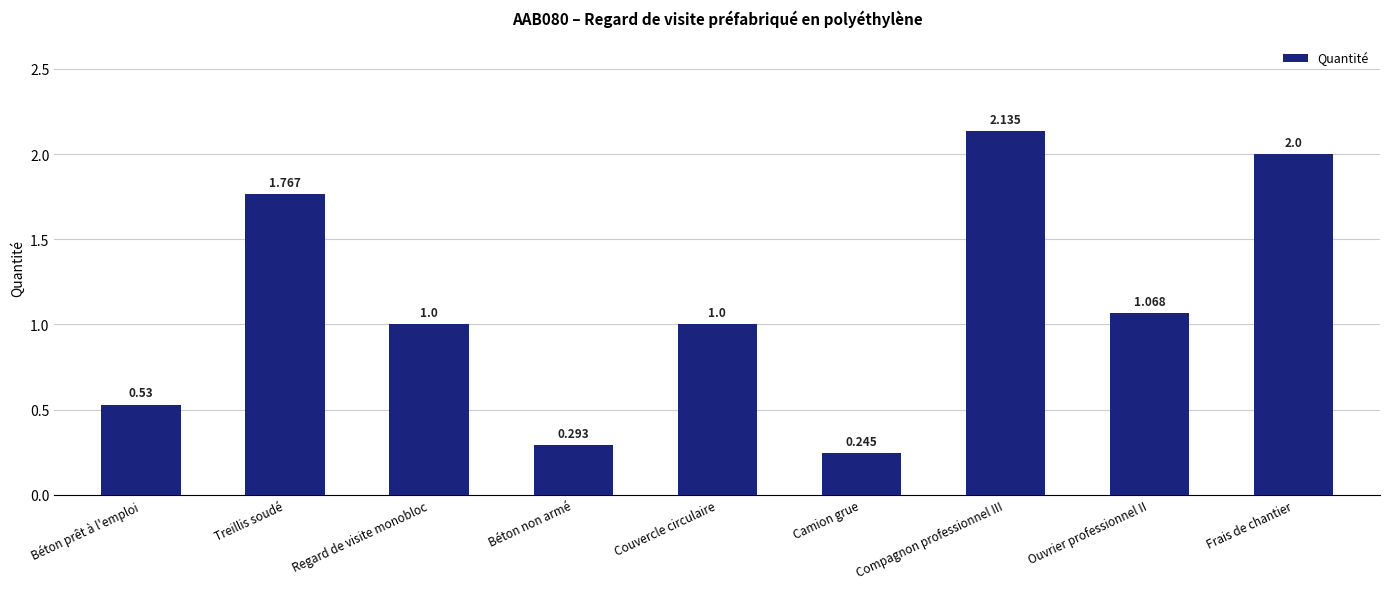

How many data points does each series have?

9